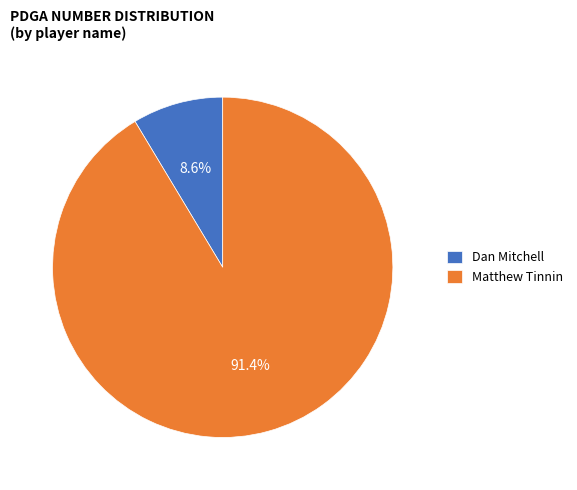

Approximately how many times larger is the value at Matthew Tinnin compared to Dan Mitchell?

10.6